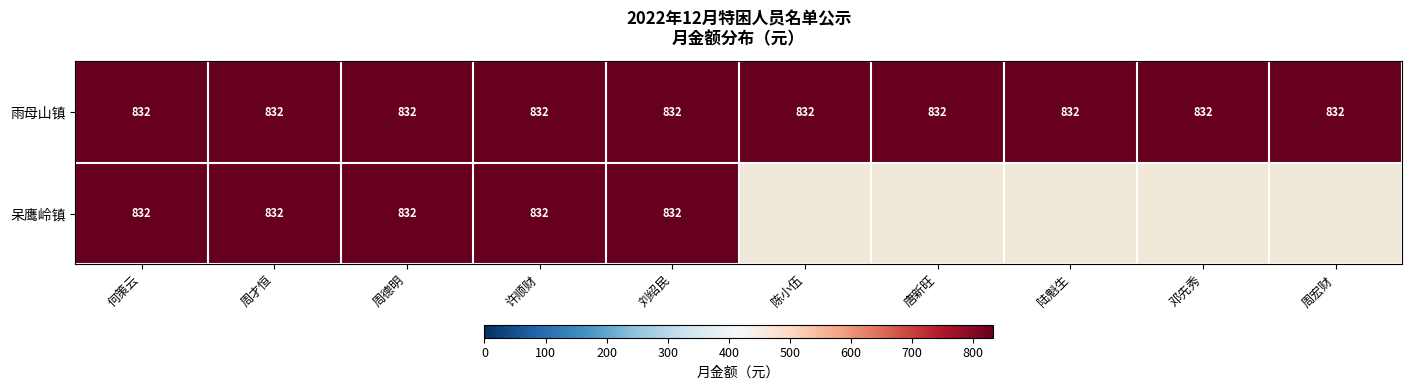

True or false: 雨母山镇 has a value of 1453 at 邓先秀.

False